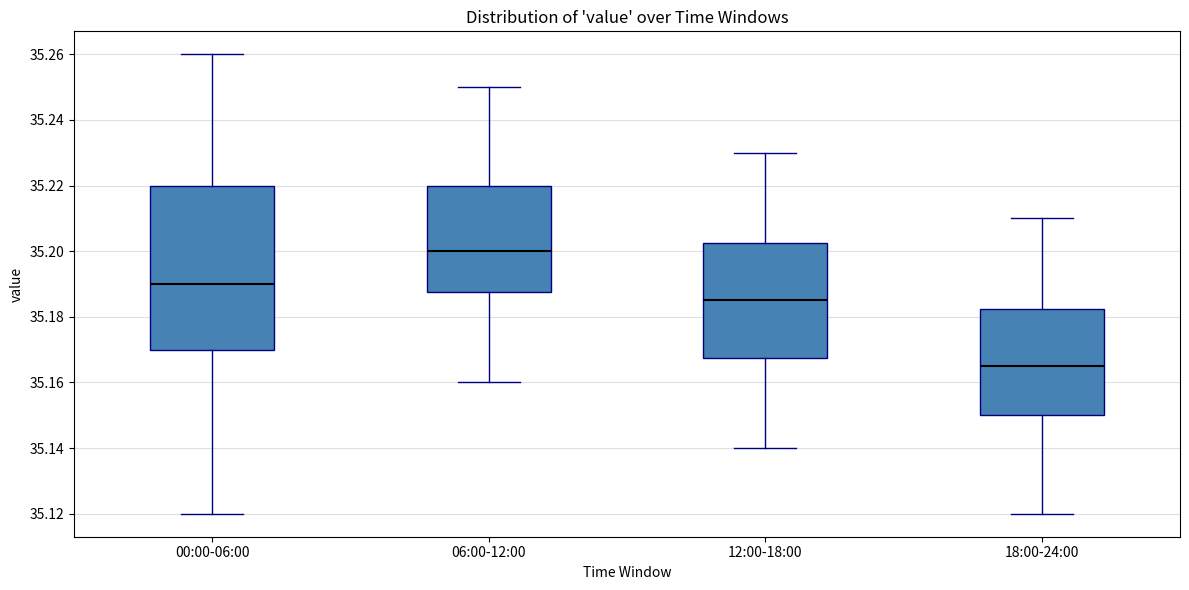

Reading left to right, transcribe this box plot: for each box, give where its median line is, the range the box spans, and where its two whiskers end, as read against the y-axis. The values are not printed on the chart, so give them approximately, as read against the axis.

00:00-06:00: median 35.190, box 35.170 to 35.220, whiskers 35.120 to 35.260
06:00-12:00: median 35.200, box 35.188 to 35.220, whiskers 35.160 to 35.250
12:00-18:00: median 35.186, box 35.168 to 35.202, whiskers 35.140 to 35.230
18:00-24:00: median 35.166, box 35.150 to 35.182, whiskers 35.120 to 35.210